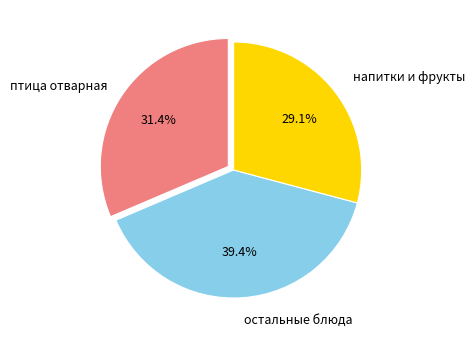

Is there any slice that represents more than half of the pie?

No